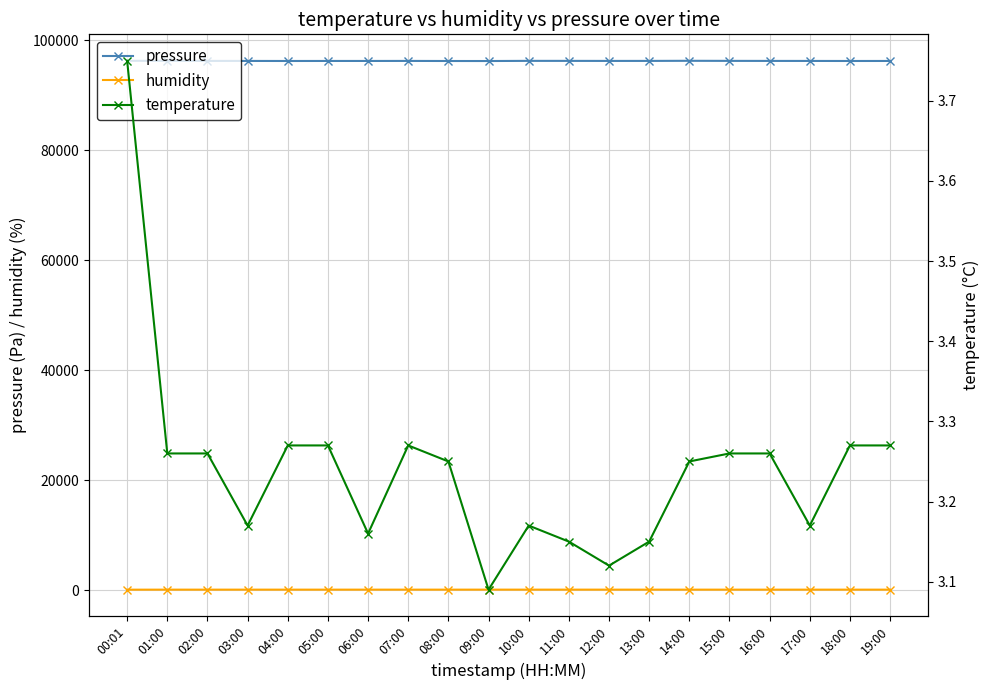

Reading left to right, extract all data points from this chart.

pressure: 96294.2	96276.7	96268.6	96265.0	96256.0	96261.2	96260.7	96267.5	96253.6	96249.6	96278.4	96275.2	96267.8	96270.6	96290.3	96276.7	96268.6	96265.0	96256.0	96261.2
humidity: 70.6	76.8	75.1	77.4	76.8	76.1	77.3	77.4	76.8	77.7	77.9	77.8	77.7	77.6	76.2	76.8	75.1	77.4	76.8	76.1
temperature: 3.8	3.3	3.3	3.2	3.3	3.3	3.2	3.3	3.2	3.1	3.2	3.1	3.1	3.1	3.2	3.3	3.3	3.2	3.3	3.3